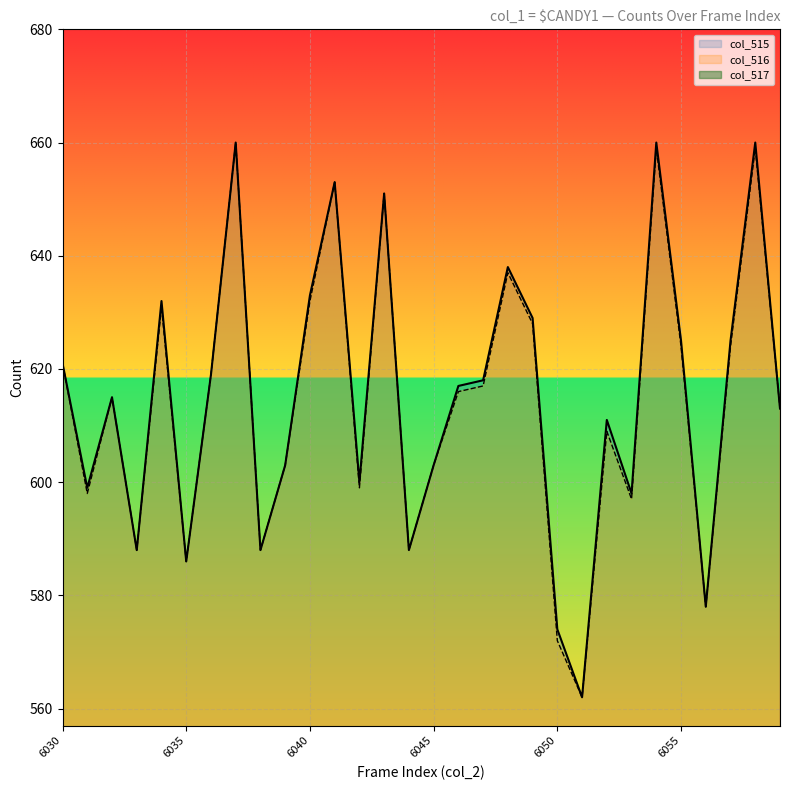

In col_516, how many points are lower than both neighbors (excluding endpoints)?

9